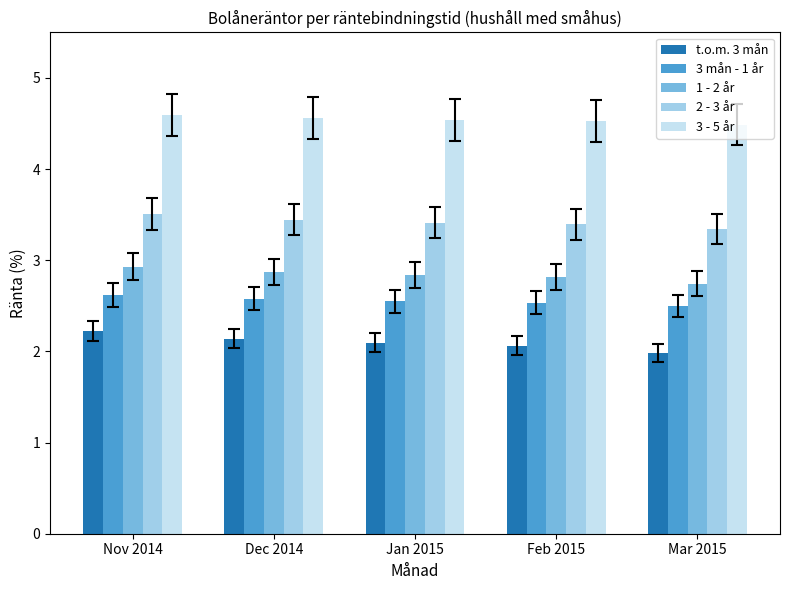

What is the difference between the t.o.m. 3 mån values at Dec 2014 and Mar 2015?

0.2